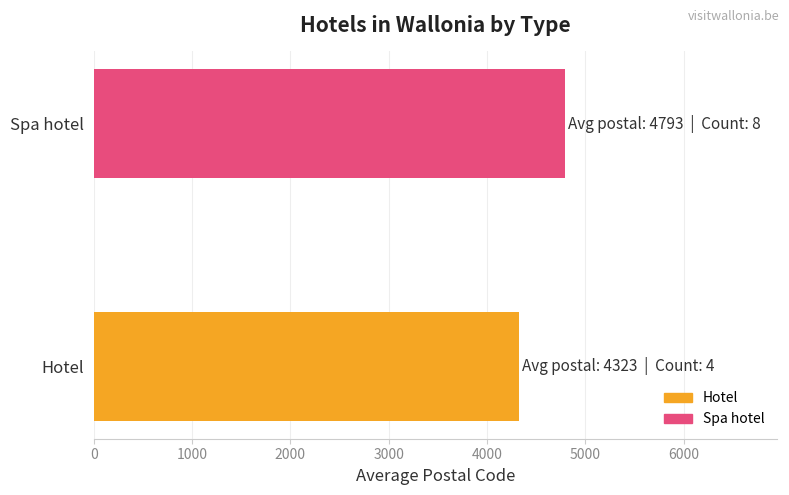

Are the bars horizontal?

Yes